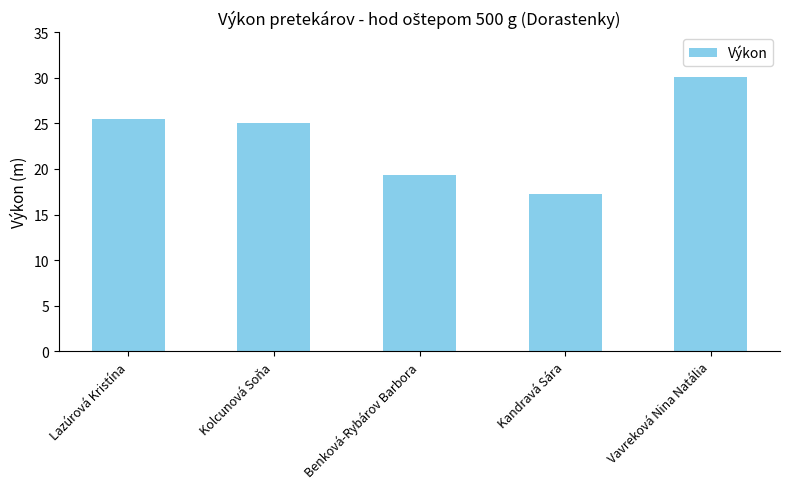

Rank the categories by value from highest to lowest.

Vavreková Nina Natália, Lazúrová Kristína, Kolcunová Soňa, Benková-Rybárov Barbora, Kandravá Sára